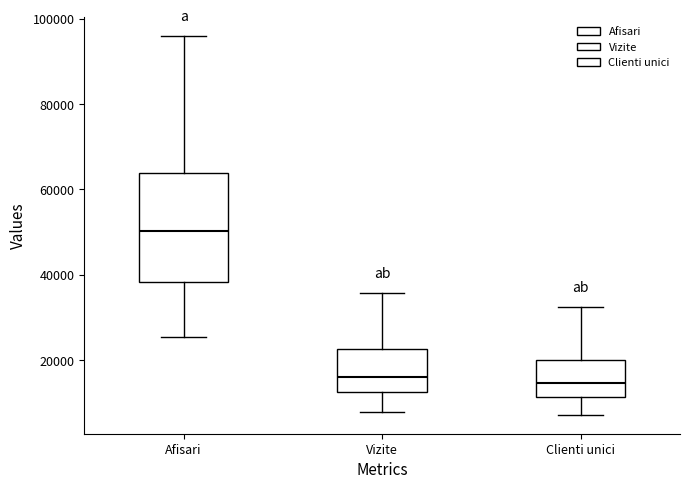

Where is the lower edge of the box for Afisari on the y-axis? The values are not printed on the chart, so give them approximately, as read against the axis.

38000